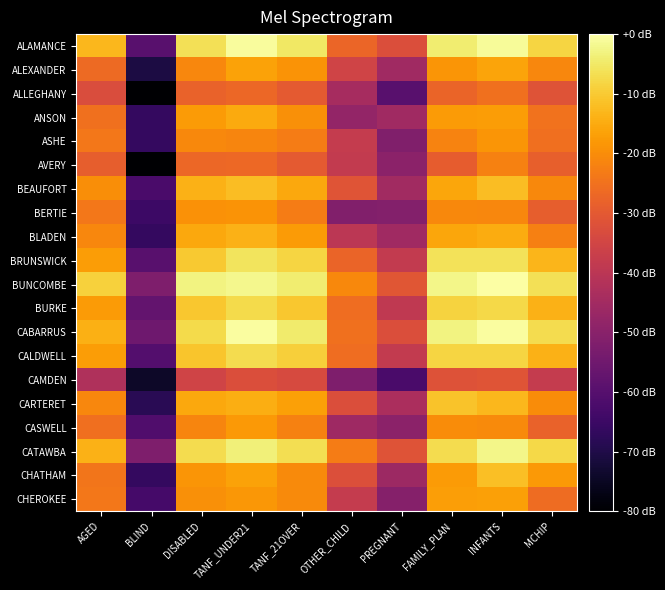

What is the smallest value displayed?

-80.0